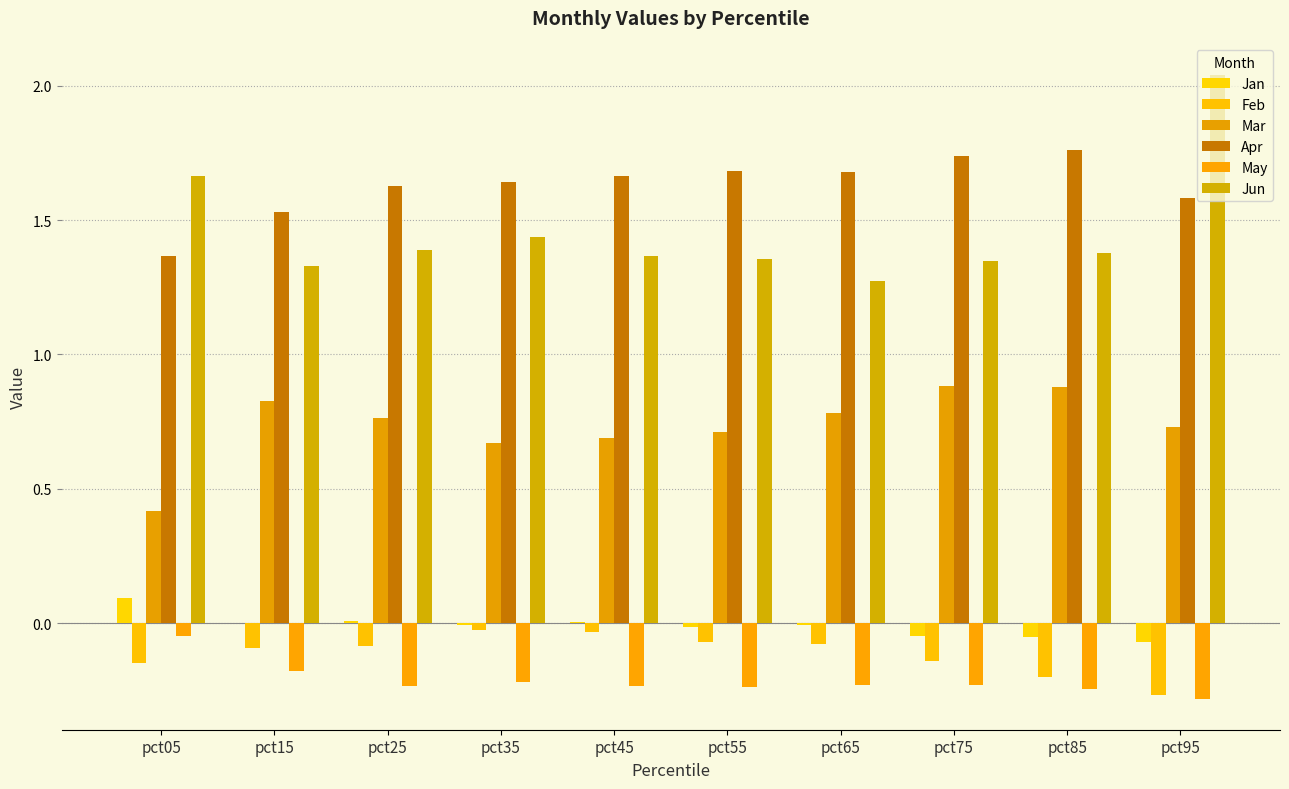

True or false: Mar has a value of 0.2 at pct75.

False